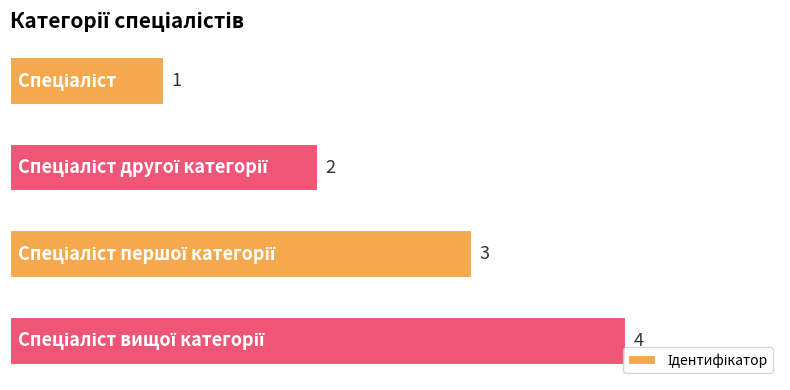

What is the value of the 3rd bar from the top?

3